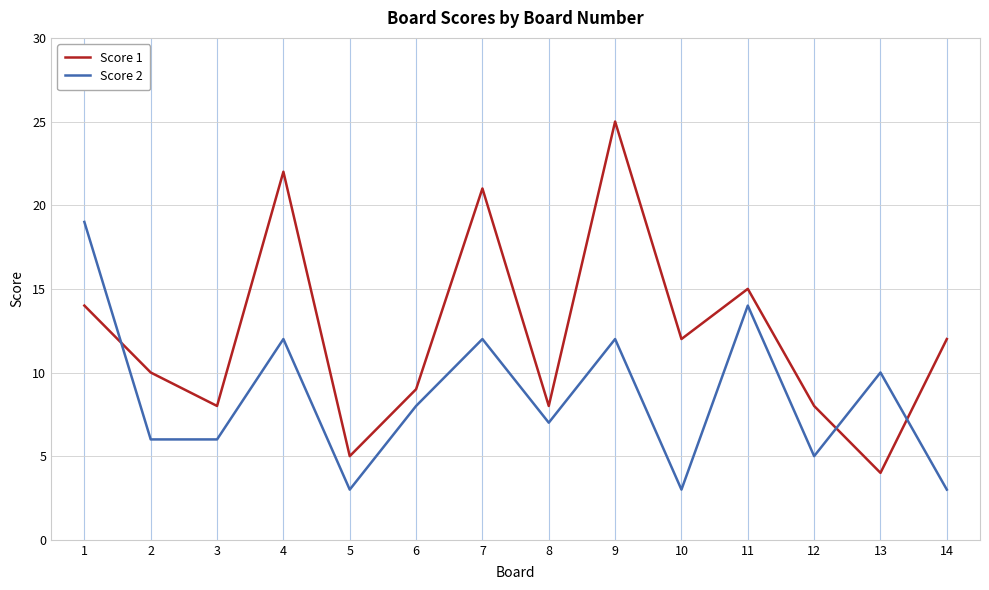

The Score 1 series shows 21 at 10. True or false?

False